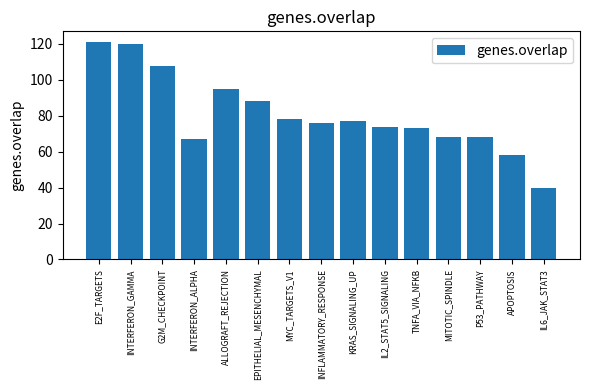

What is the value of the 15th bar from the left?

40